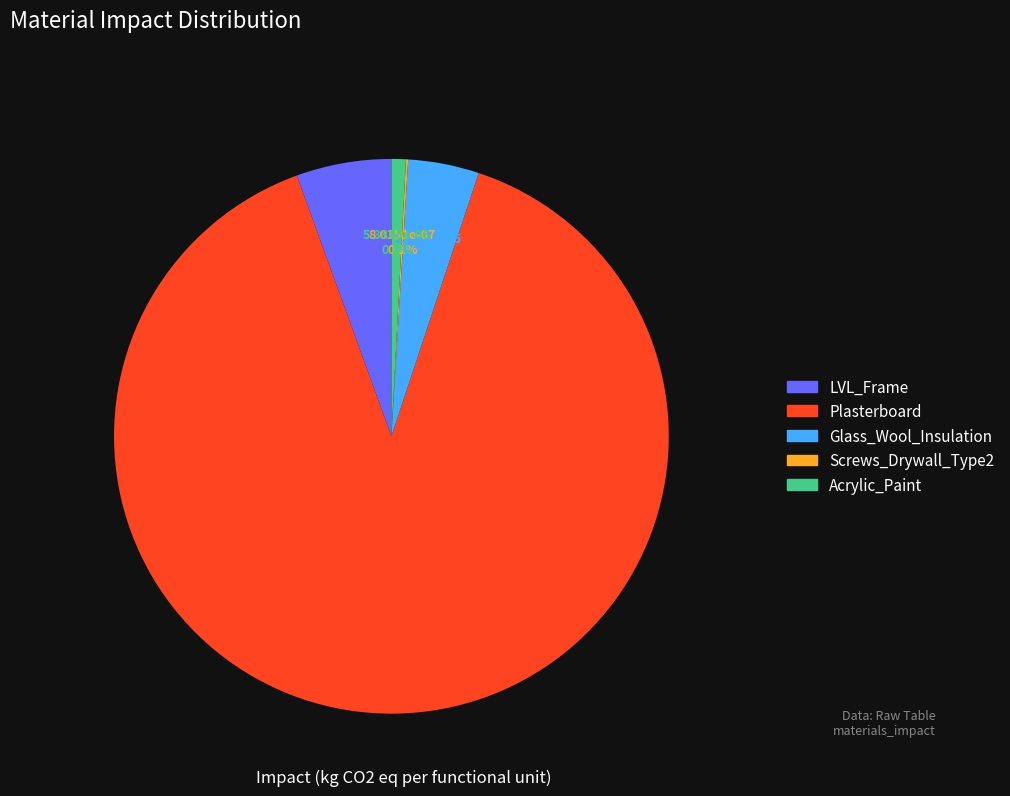

Does Glass_Wool_Insulation represent more than half of the total?

No